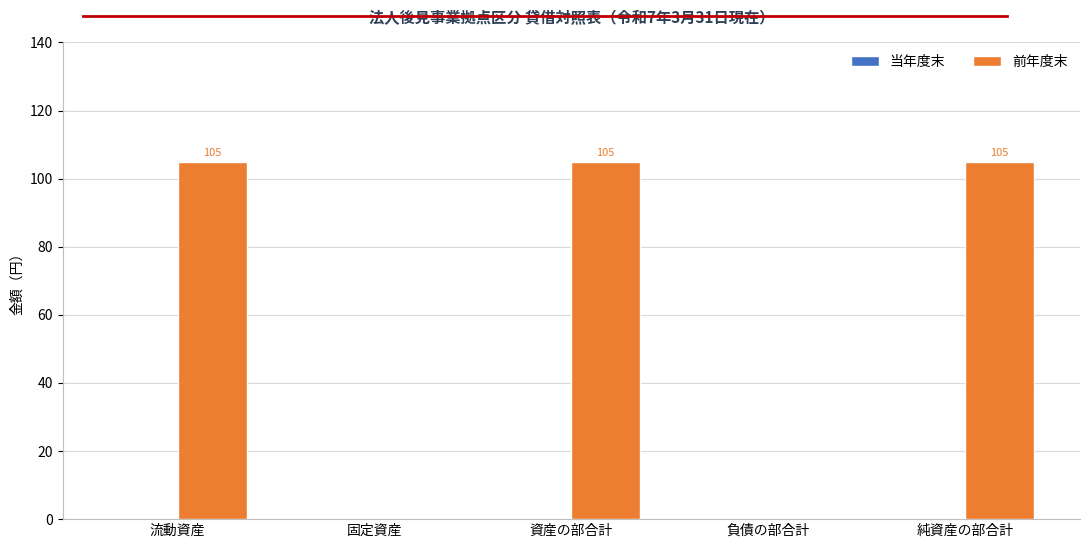

What is the greatest value displayed?

105